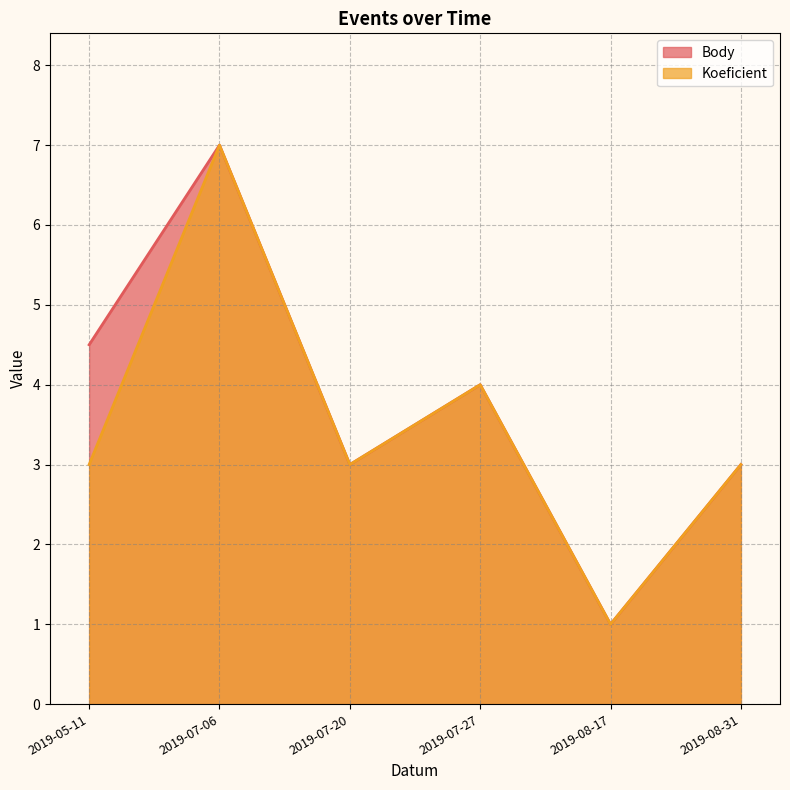

Where is Koeficient nearest to the value 4?

2019-07-27